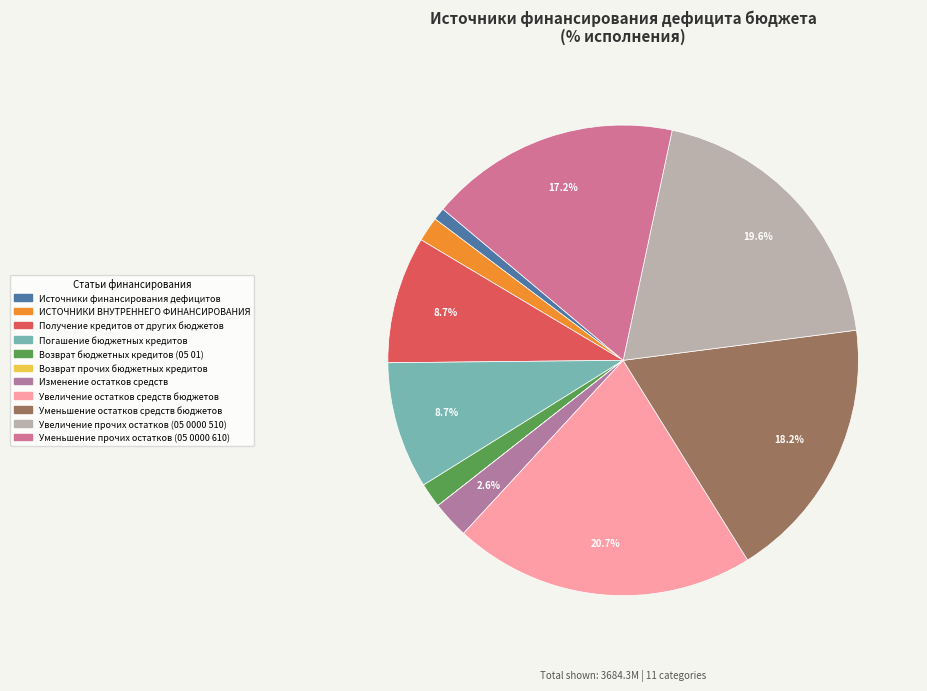

Rank the categories by value from highest to lowest.

Увеличение остатков средств бюджетов, Увеличение прочих остатков (05 0000 510), Уменьшение остатков средств бюджетов, Уменьшение прочих остатков (05 0000 610), Получение кредитов от других бюджетов, Погашение бюджетных кредитов, Изменение остатков средств, ИСТОЧНИКИ ВНУТРЕННЕГО ФИНАНСИРОВАНИЯ, Возврат бюджетных кредитов (05 01), Источники финансирования дефицитов, Возврат прочих бюджетных кредитов